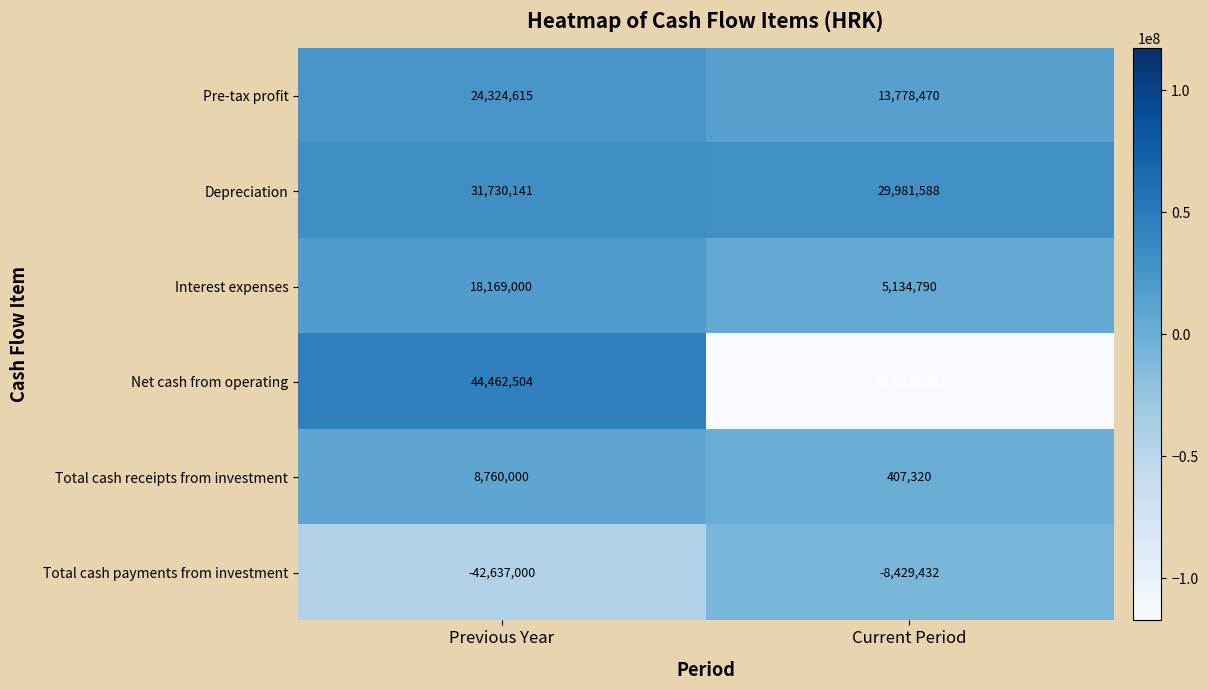

What is the highest value of the Pre-tax profit series?

24324615